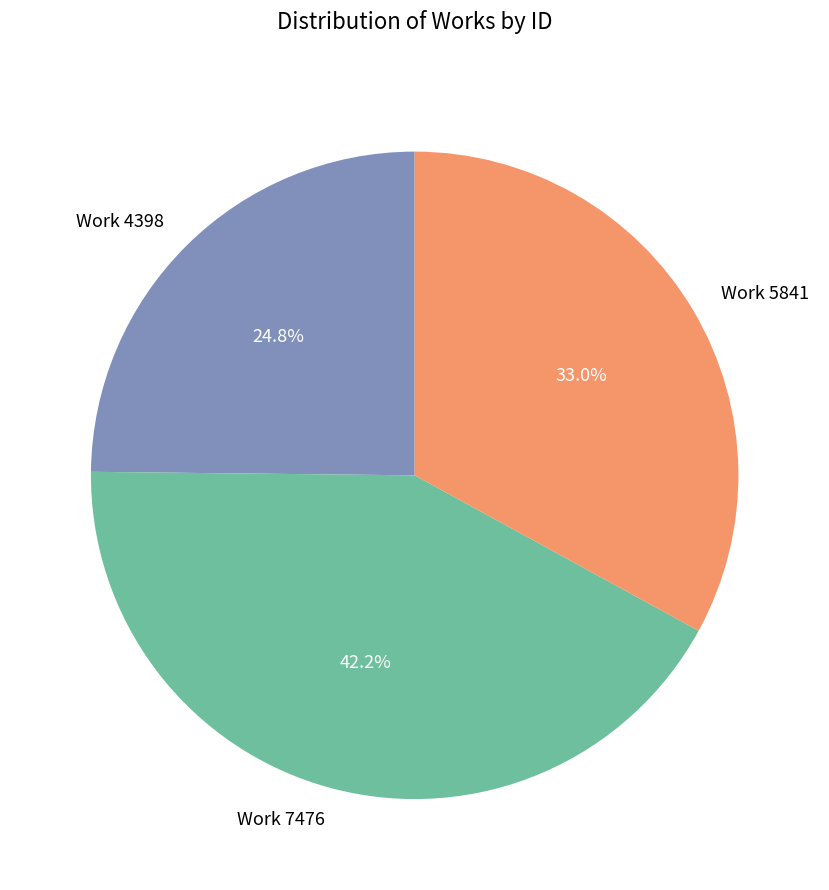

Which category has the smallest portion of the pie?

Work 4398